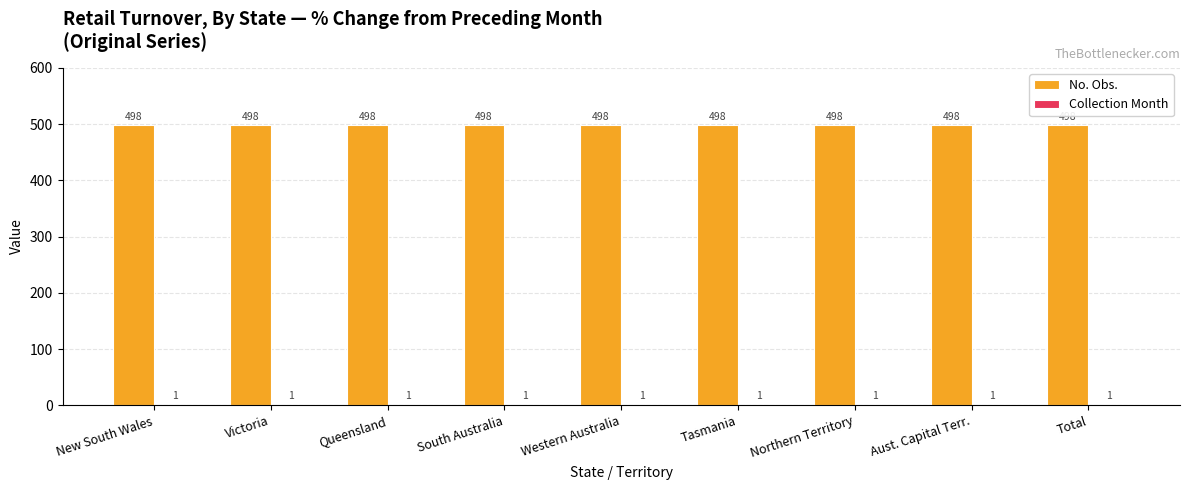

Which series has the largest total across all categories?

No. Obs.